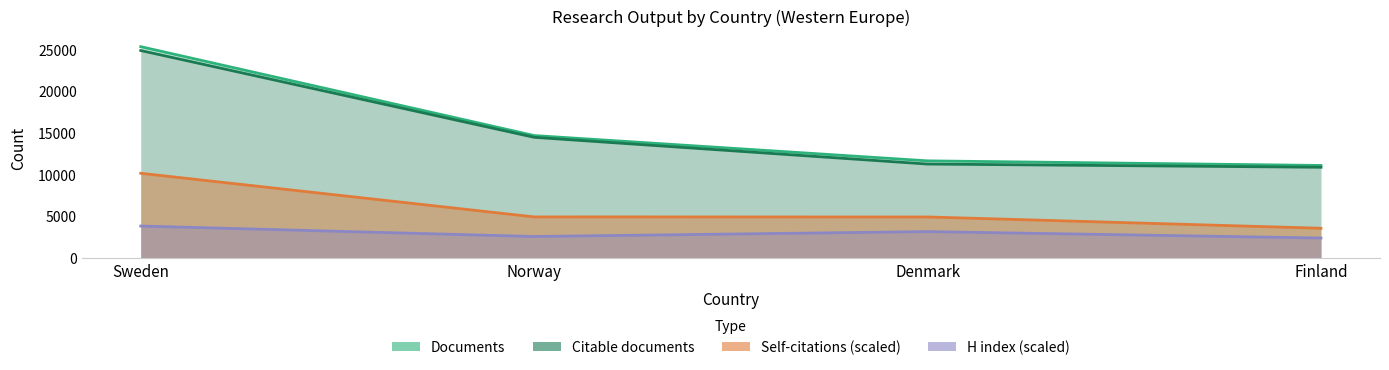

How many values in the Documents series exceed 14645?

1